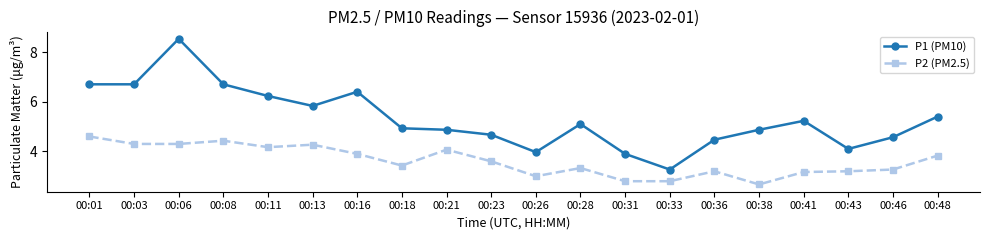

Which series has the largest range (max minus min)?

P1 (PM10)